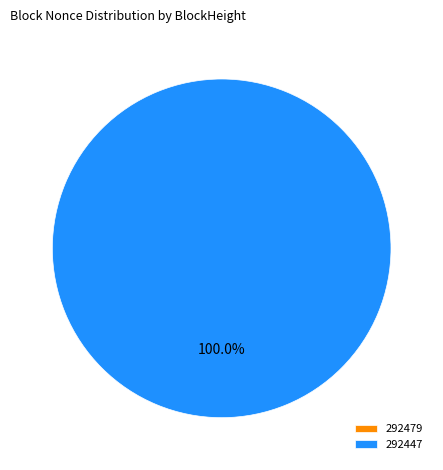

Rank the categories by value from lowest to highest.

292479, 292447